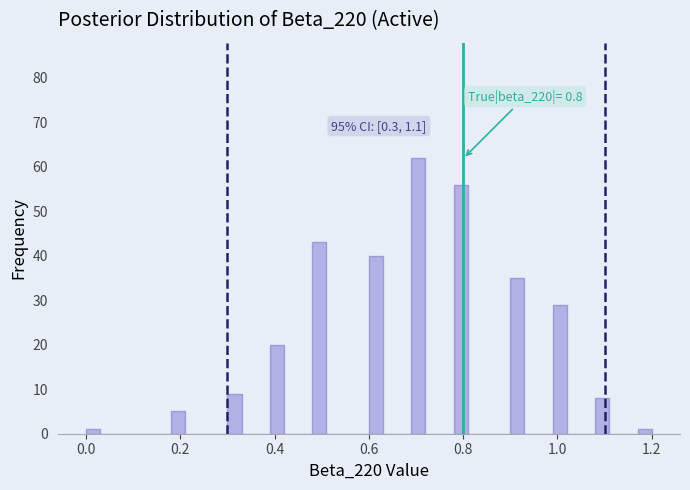

Around what value on the x-axis is the tallest bar? Give the approximate position of its centre, as read against the axis.

0.70